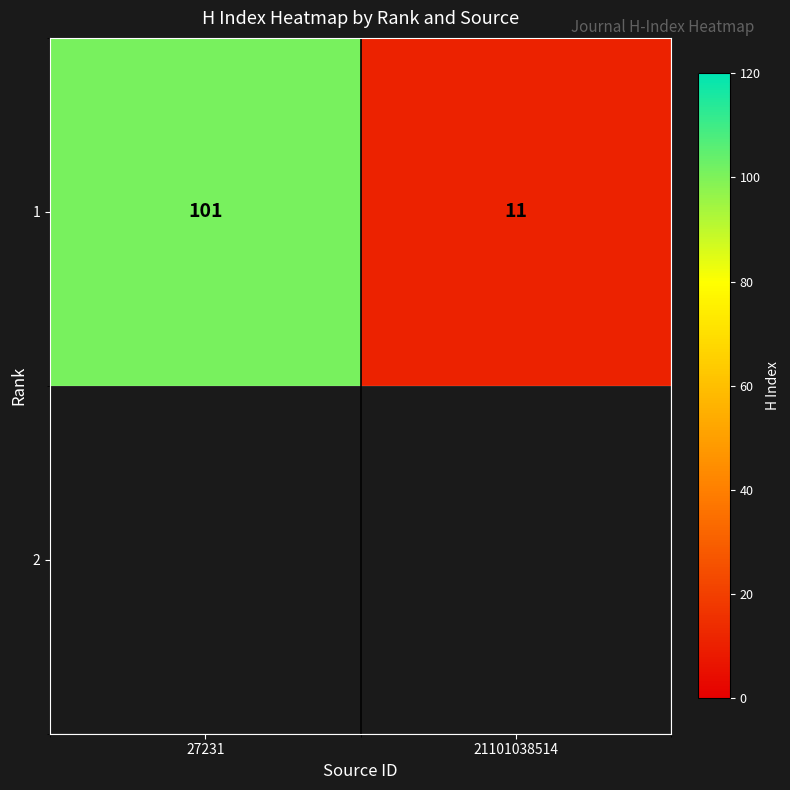

How many values are between 11 and 101?

2